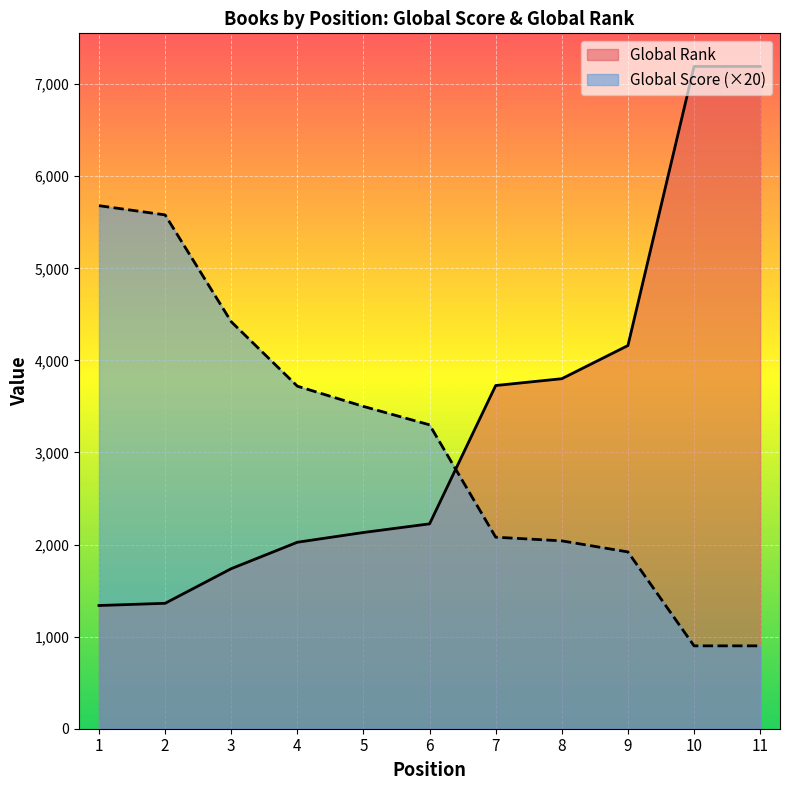

Which series ends up on top after the final intersection of Global Rank and Global Score?

Global Rank